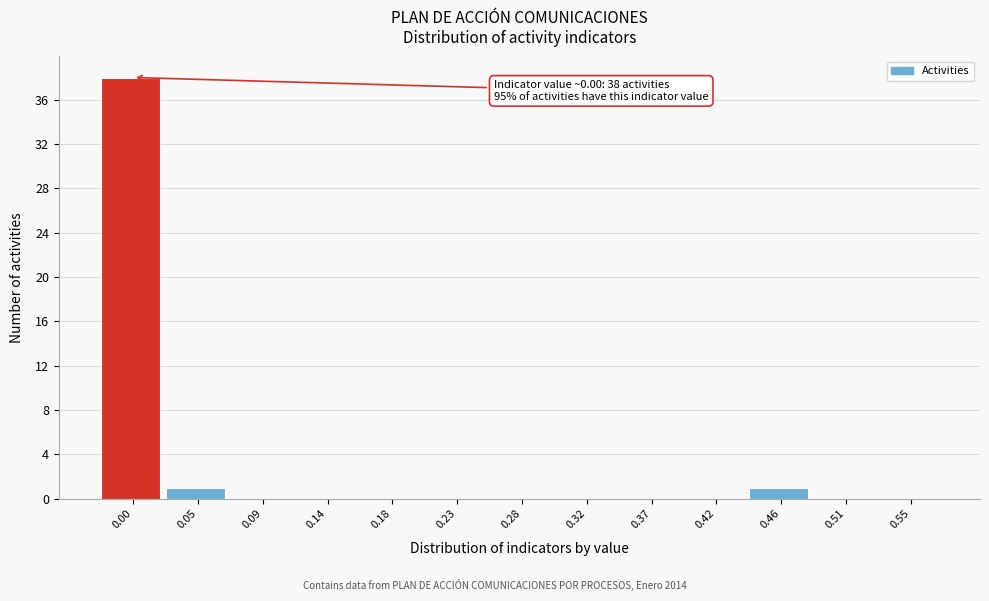

Reading left to right, transcribe all the data shown in this chart.

0.00=38	0.05=1	0.09=0	0.14=0	0.18=0	0.23=0	0.28=0	0.32=0	0.37=0	0.42=0	0.46=1	0.51=0	0.55=0